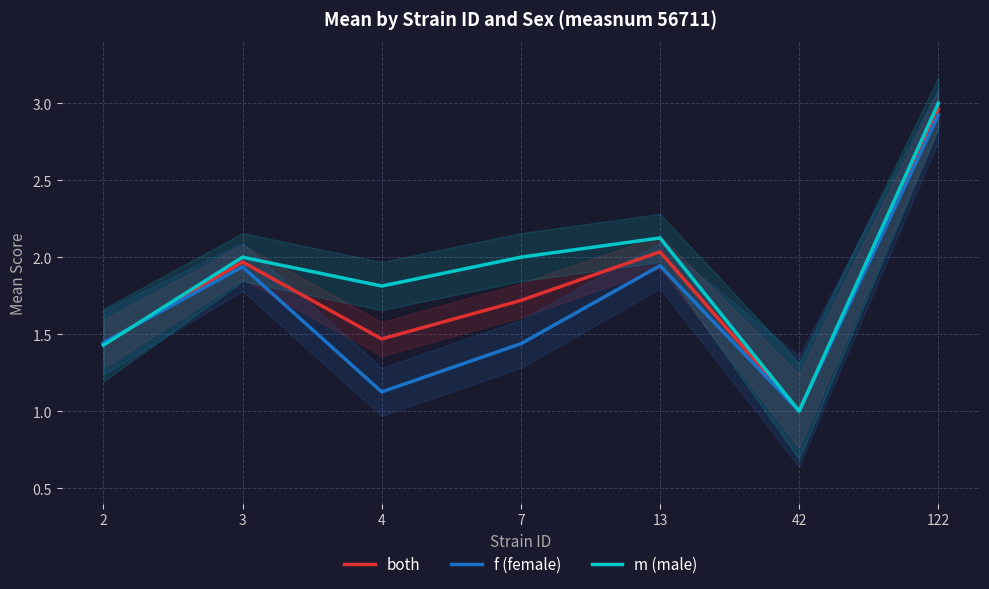

How many values in the f (female) series exceed 1?

6